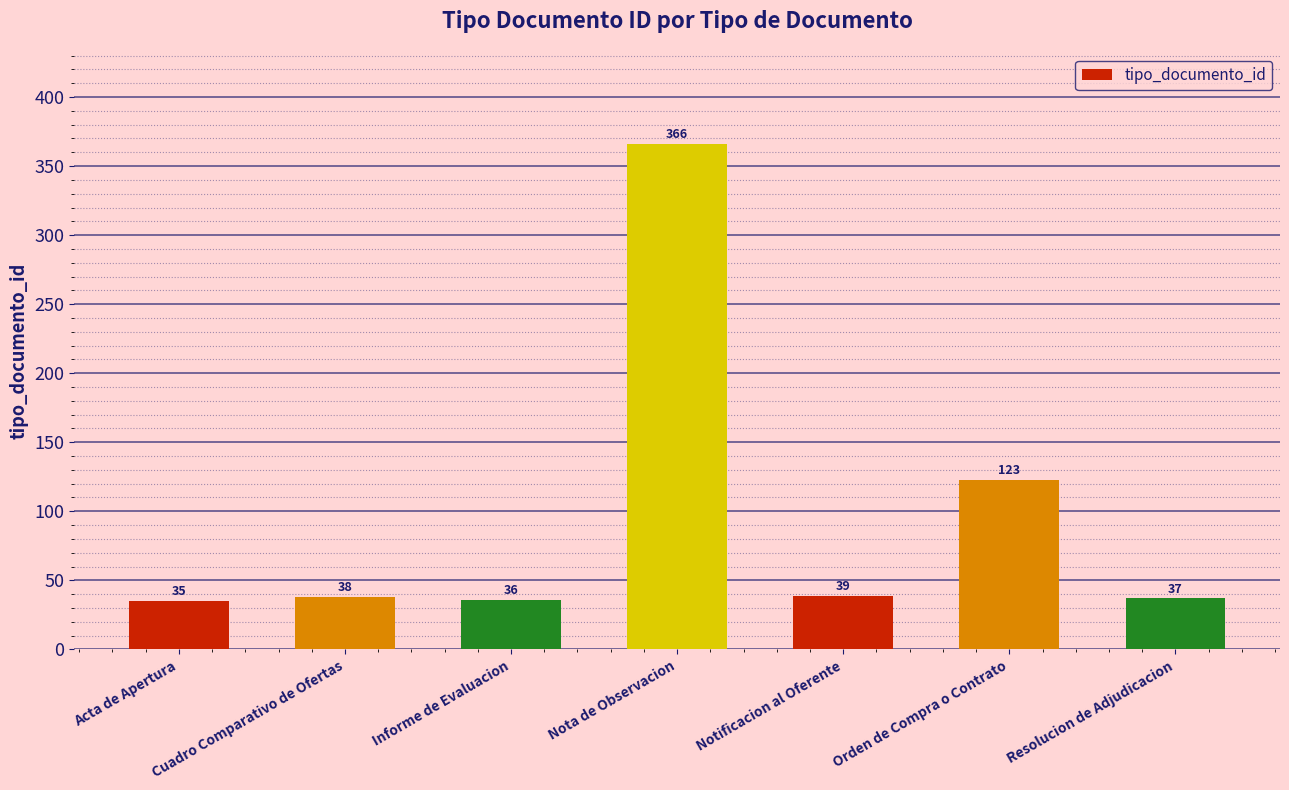

Between Nota de Observacion and Acta de Apertura, which is larger?

Nota de Observacion